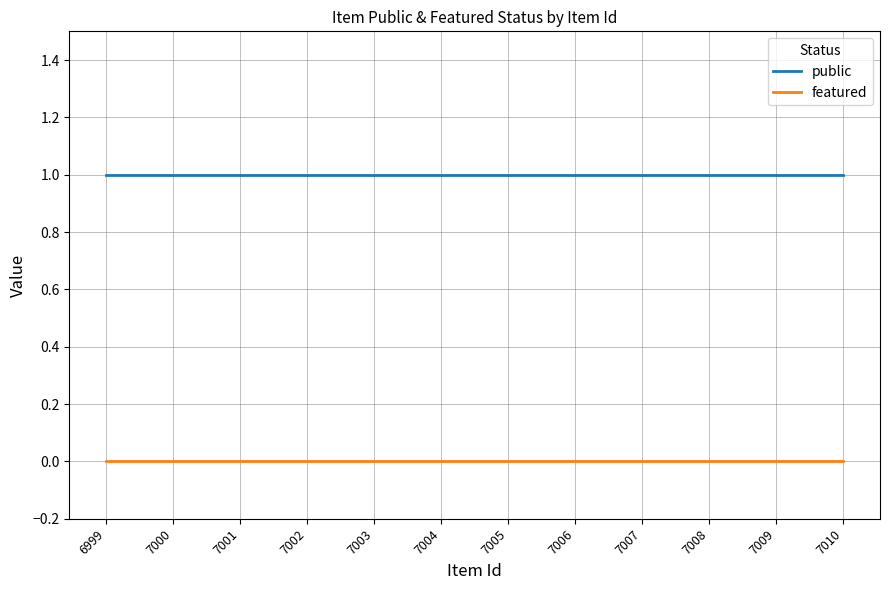

How many distinct data groups are displayed?

2